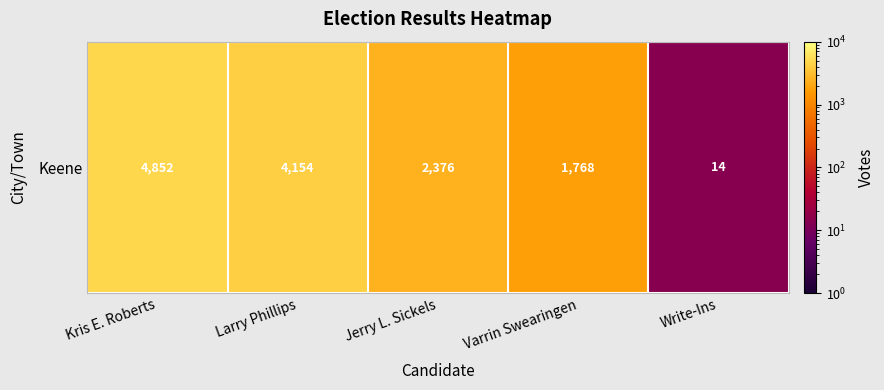

Reading left to right, list all the values displayed in this chart.

Kris E. Roberts=4852	Larry Phillips=4154	Jerry L. Sickels=2376	Varrin Swearingen=1768	Write-Ins=14